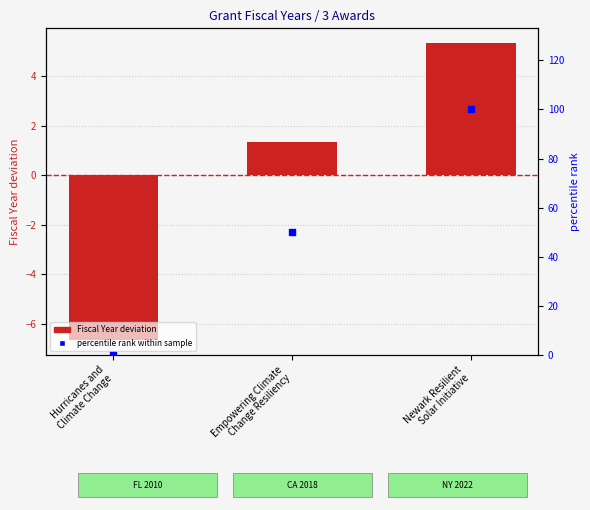

Which series has the largest Y range (max minus min)?

percentile rank within the sample